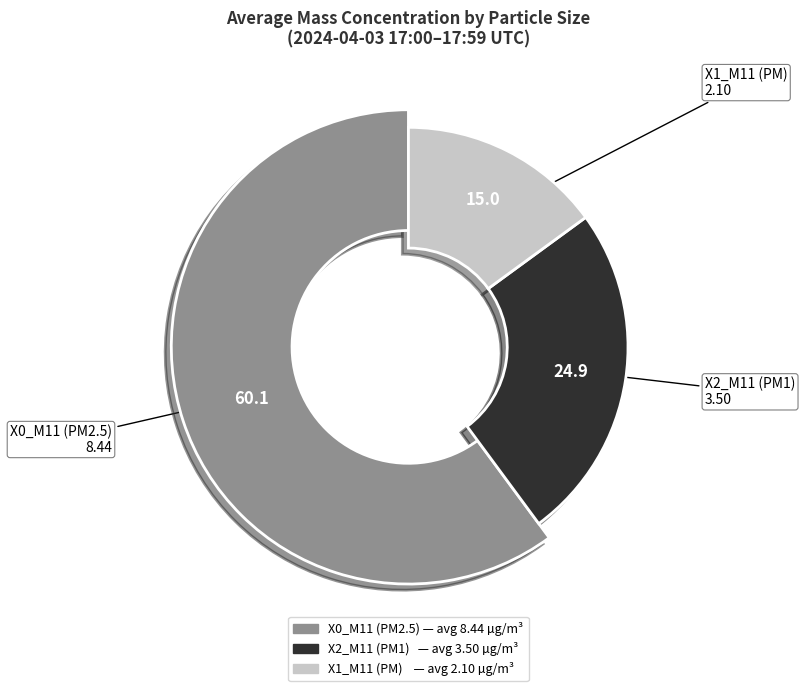

Does 17:02 account for over 50% of the chart?

No